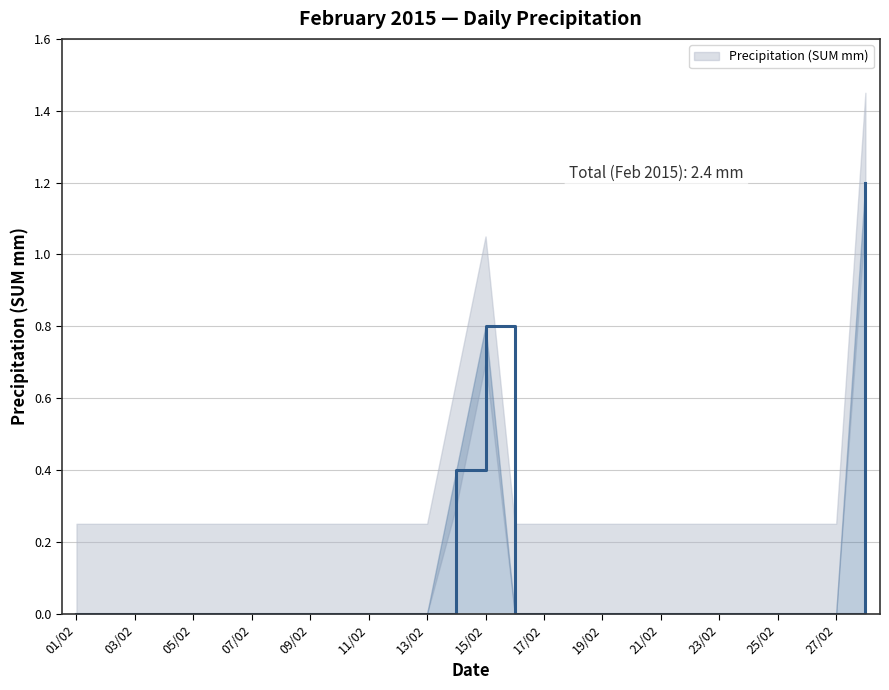

What is the value of the 28th point from the left?

1.2